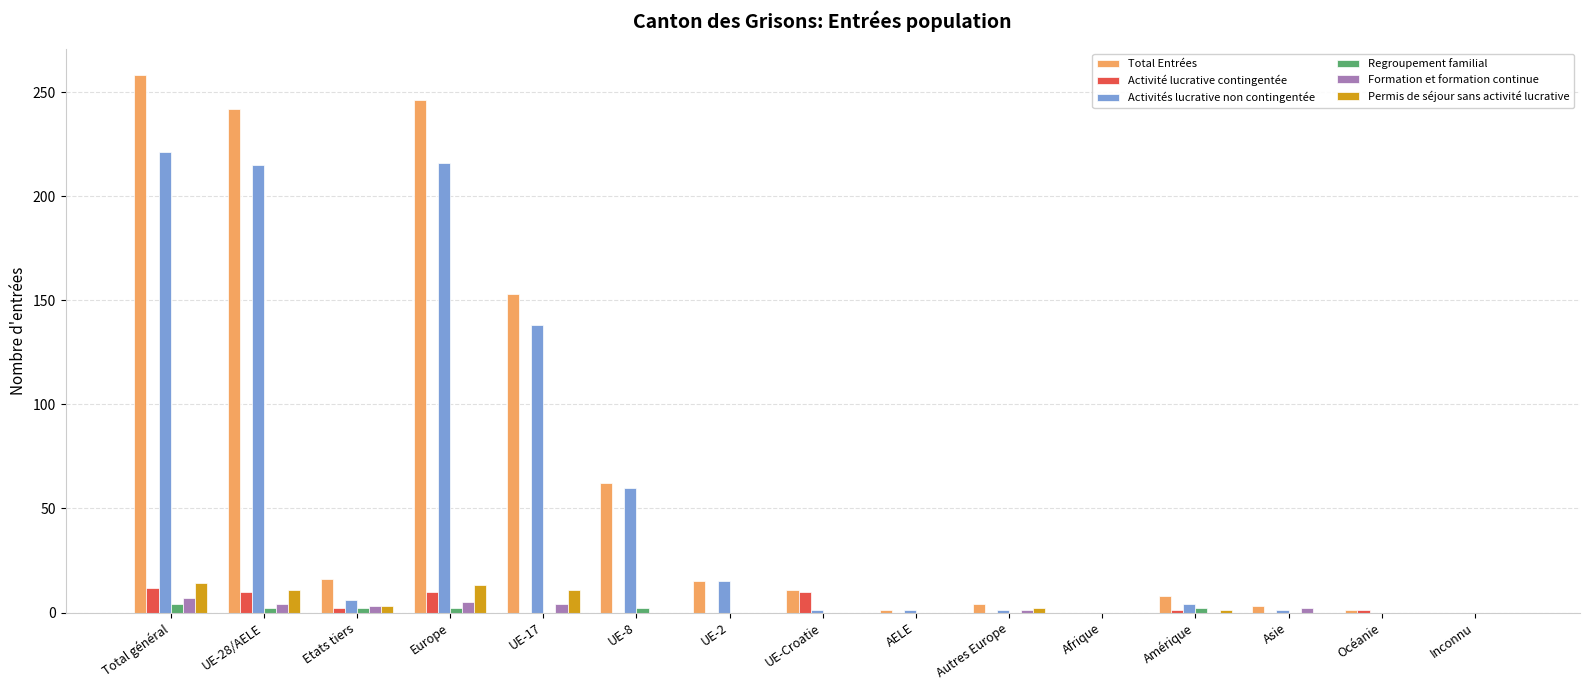

How many groups of bars are there?

15